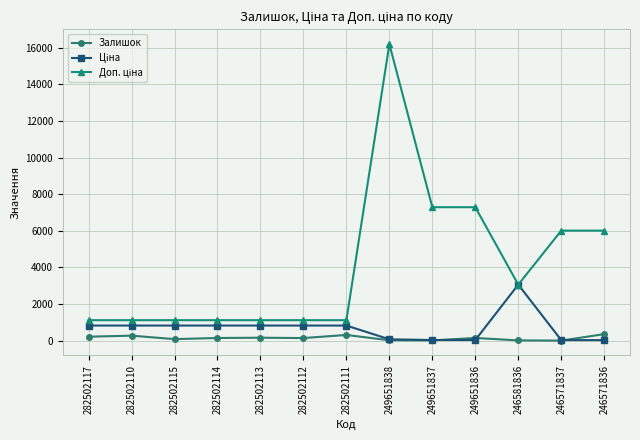

Which category has the highest value across all series?

249651838